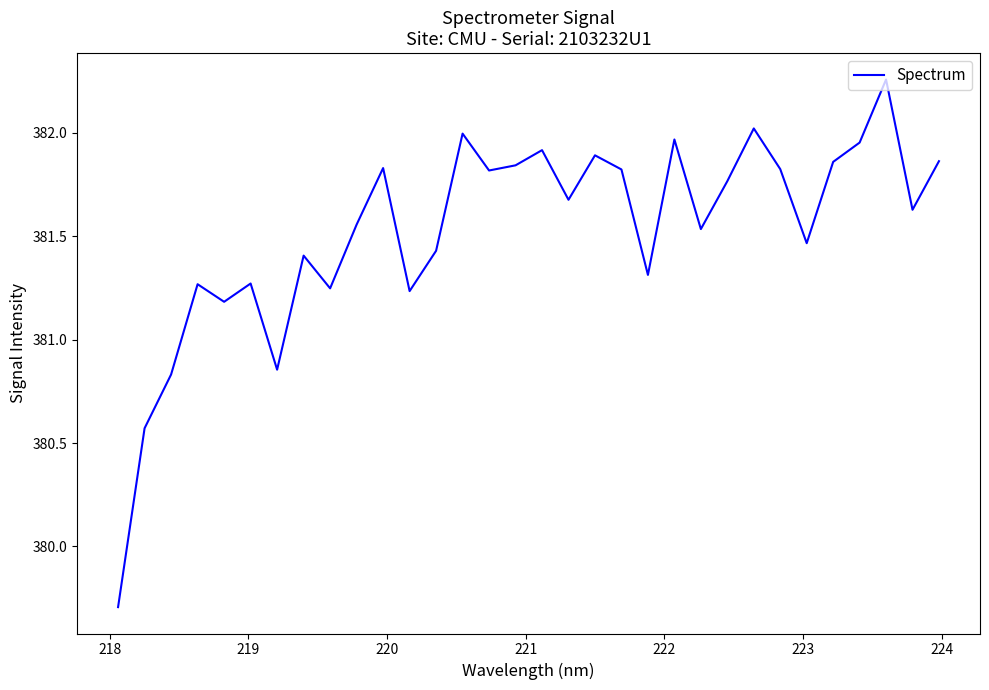

What is the smallest value displayed?

379.7